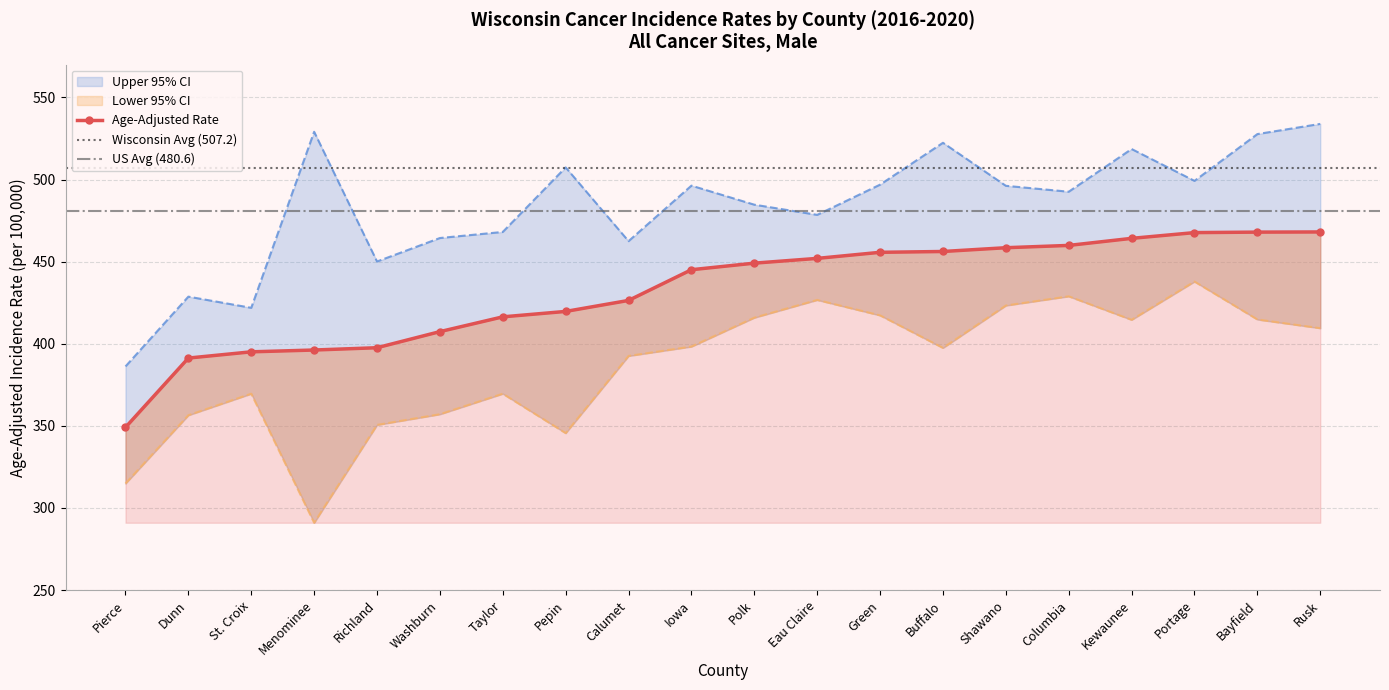

Is the value of Age-Adjusted Rate at Pepin greater than the value of Lower 95% CI at Dunn?

Yes